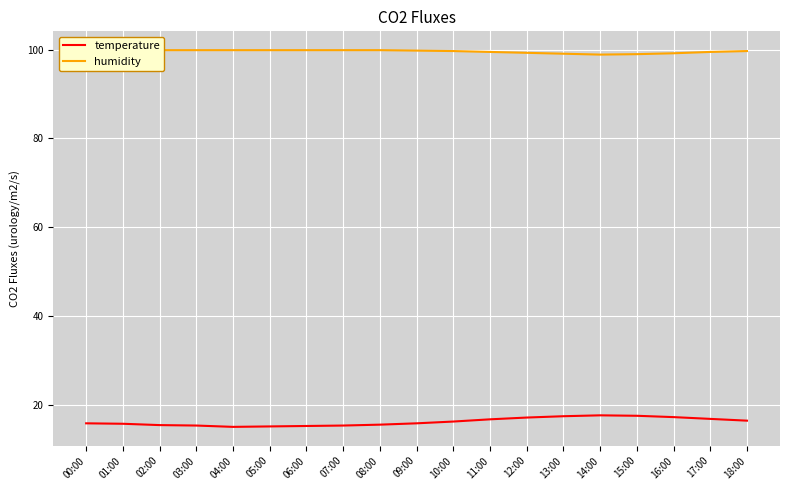

At which category is the sum across all series the highest?

13:00